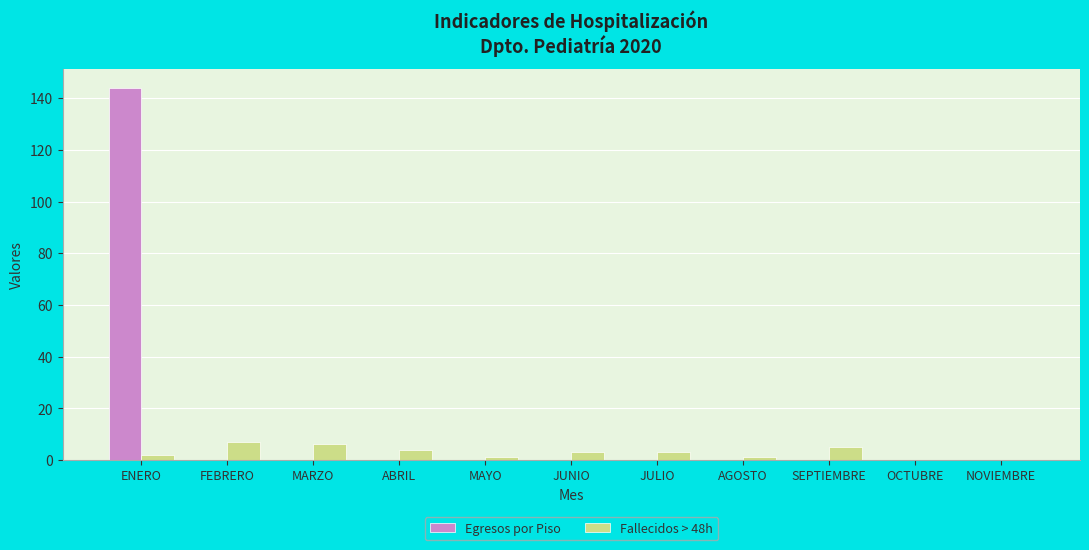

How many categories are shown in the chart?

11